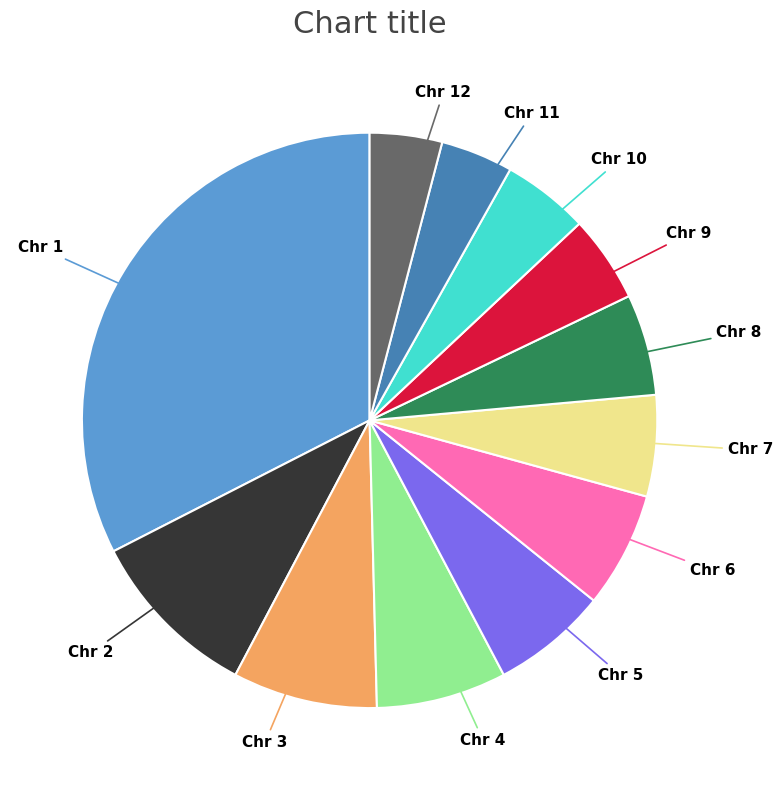

Do Chr 6 and Chr 11 together represent more than half of the pie?

No